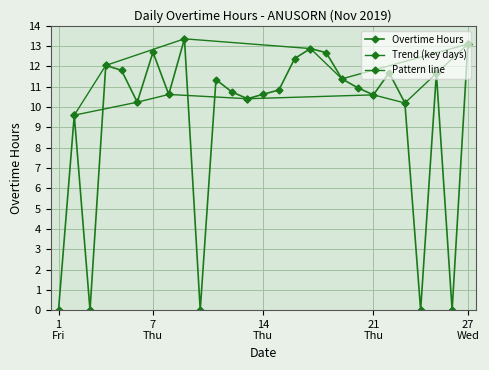

At which category does the chart reach its peak across all series?

9